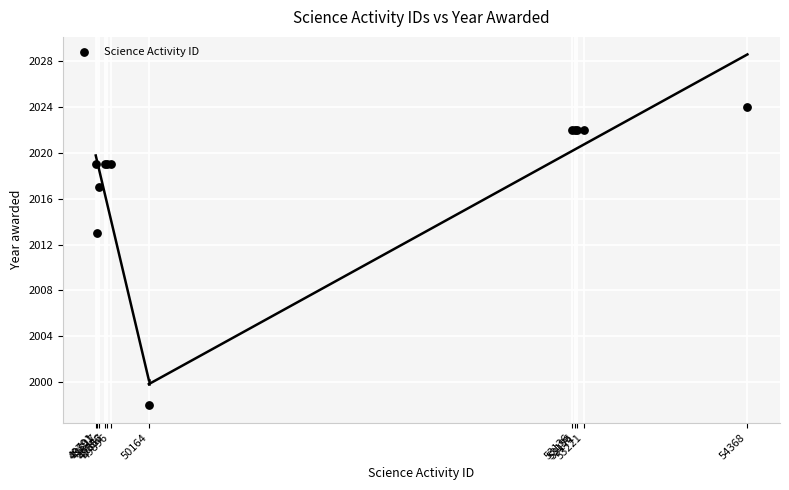

What Y value in the scatter plot is closest to 2011?

2013